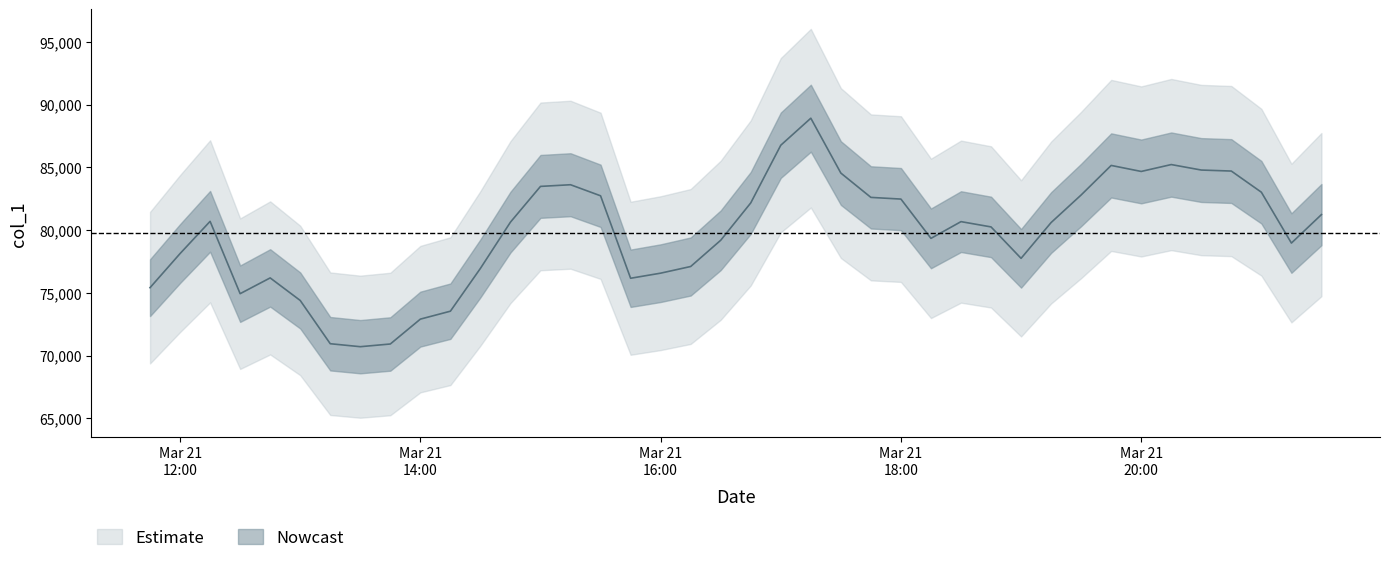

How many points are lower than both their immediate neighbors (excluding endpoints)?

7